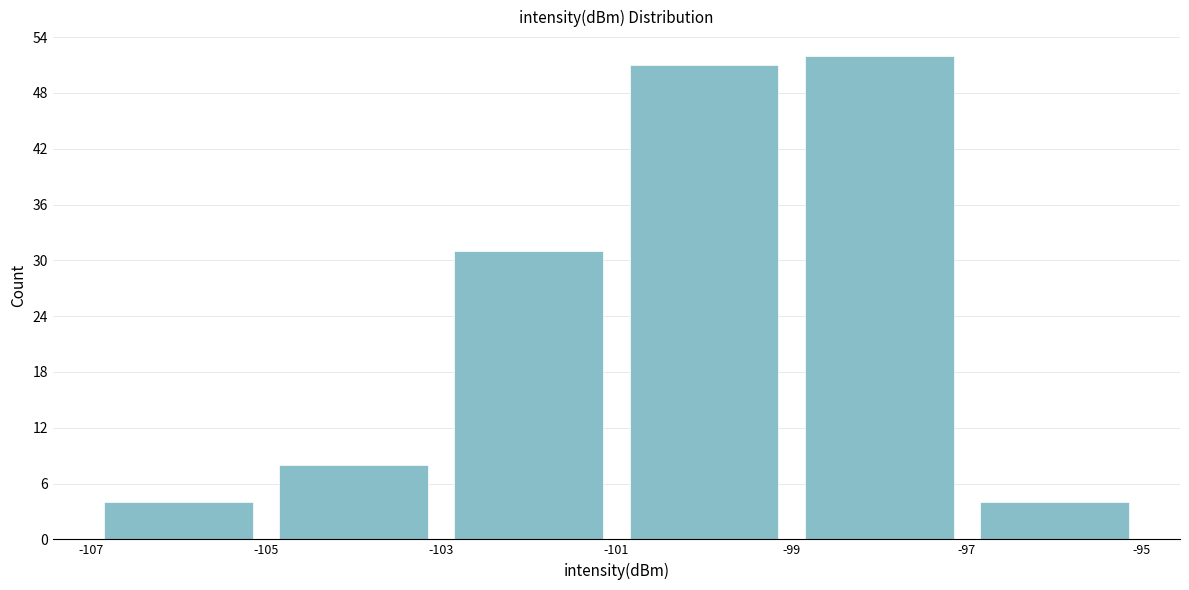

Reading left to right, transcribe this chart: for each bar, give the range it covers on the x-axis and its height. The values are not printed on the chart, so give them approximately, as read against the axis.

-107 to -105: 4
-105 to -103: 8
-103 to -101: 31
-101 to -99: 51
-99 to -97: 52
-97 to -95: 4